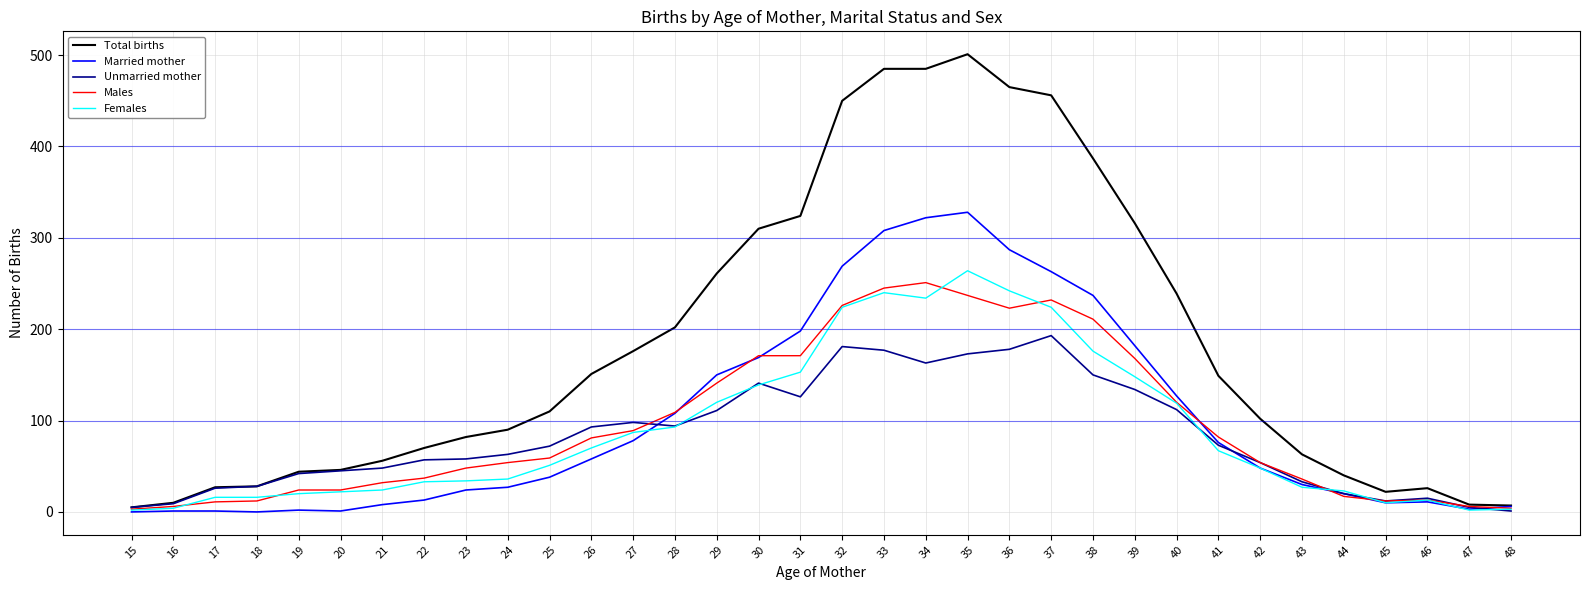

At which label is Males closest to 127?

40